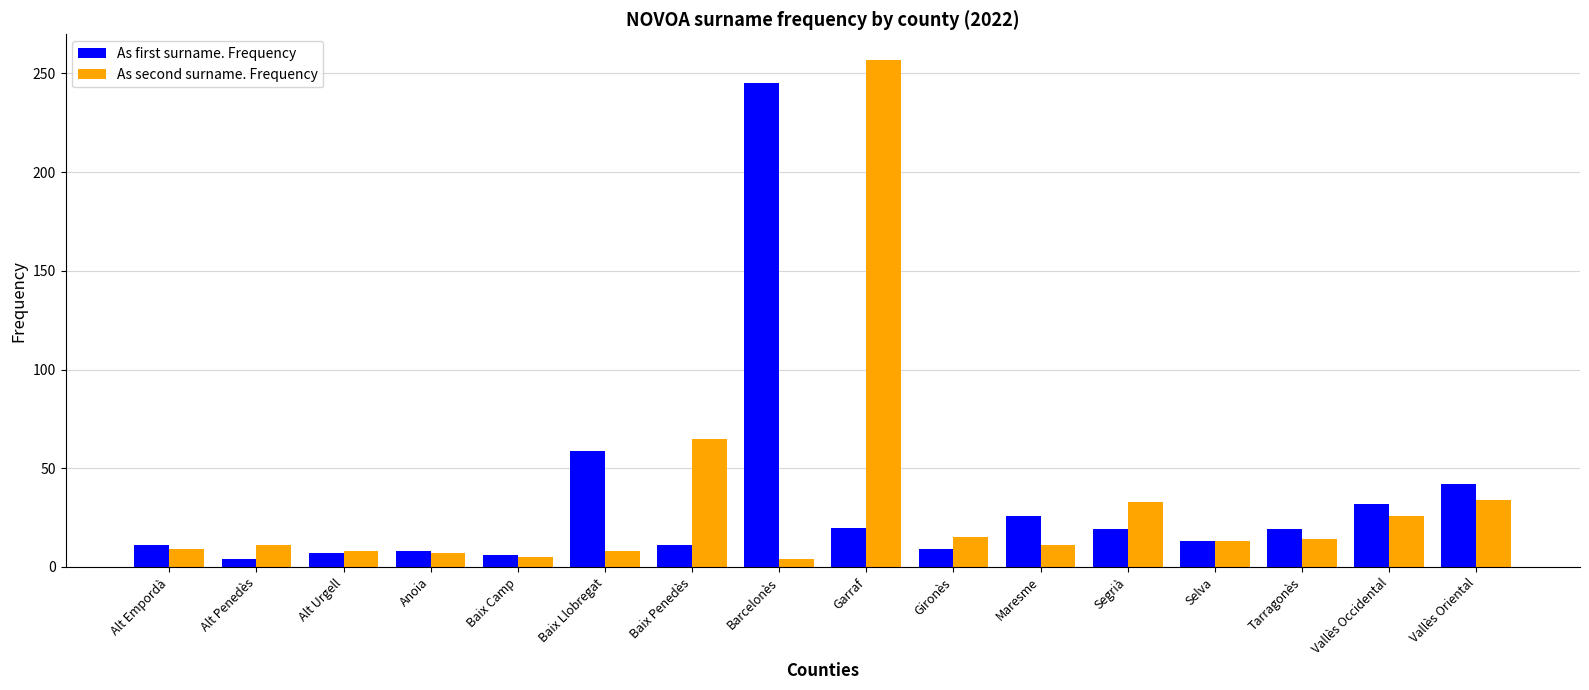

How many bars are there in total?

32